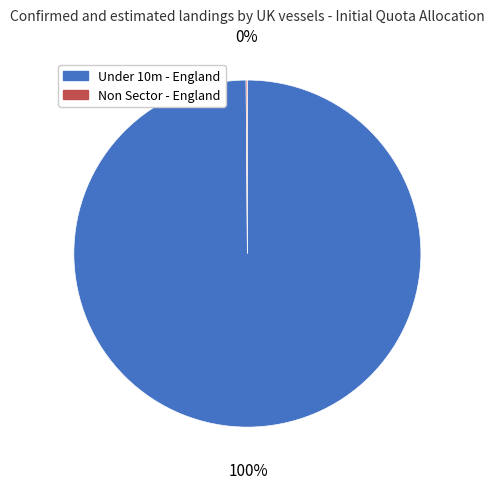

To the nearest percent, what is the average slice percentage?

50%